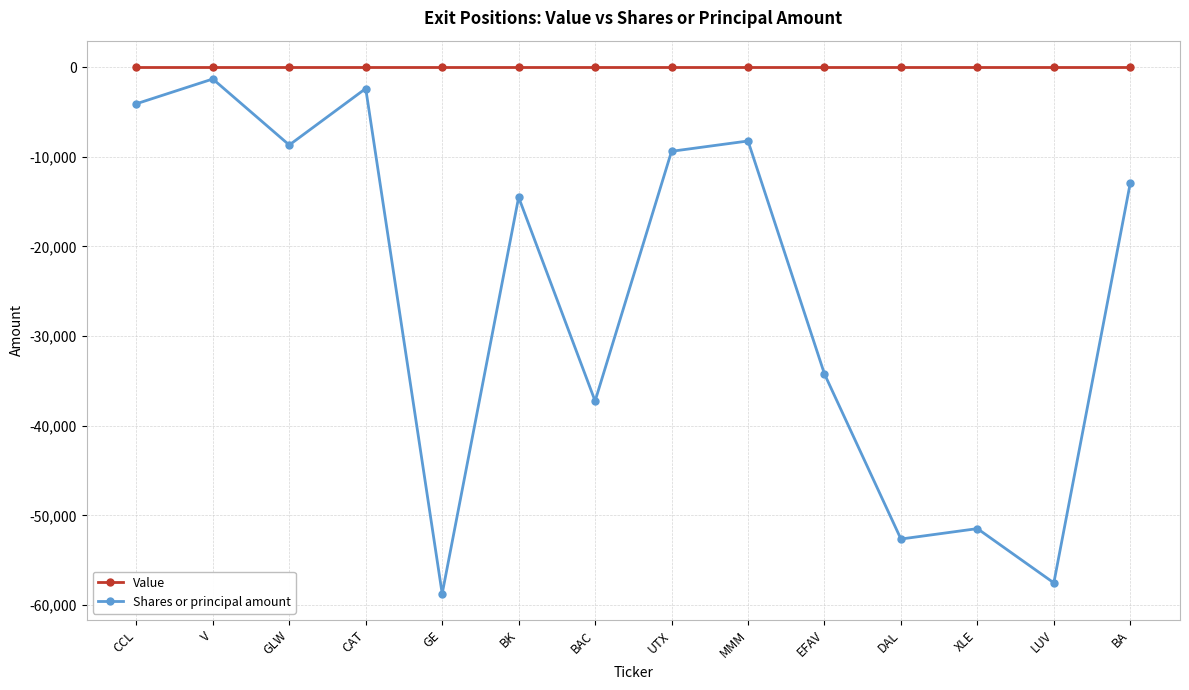

Which series has the largest total across all categories?

Value